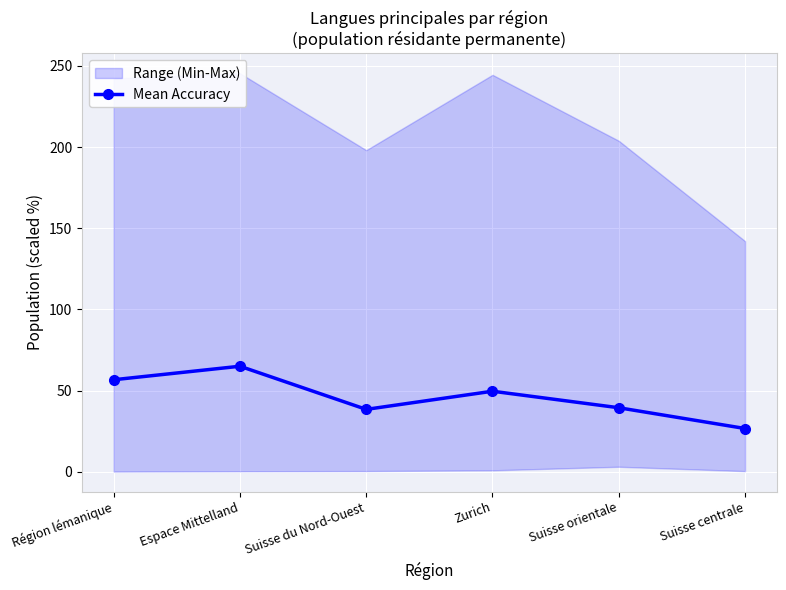

At which category does the data reach its first local peak?

Espace Mittelland